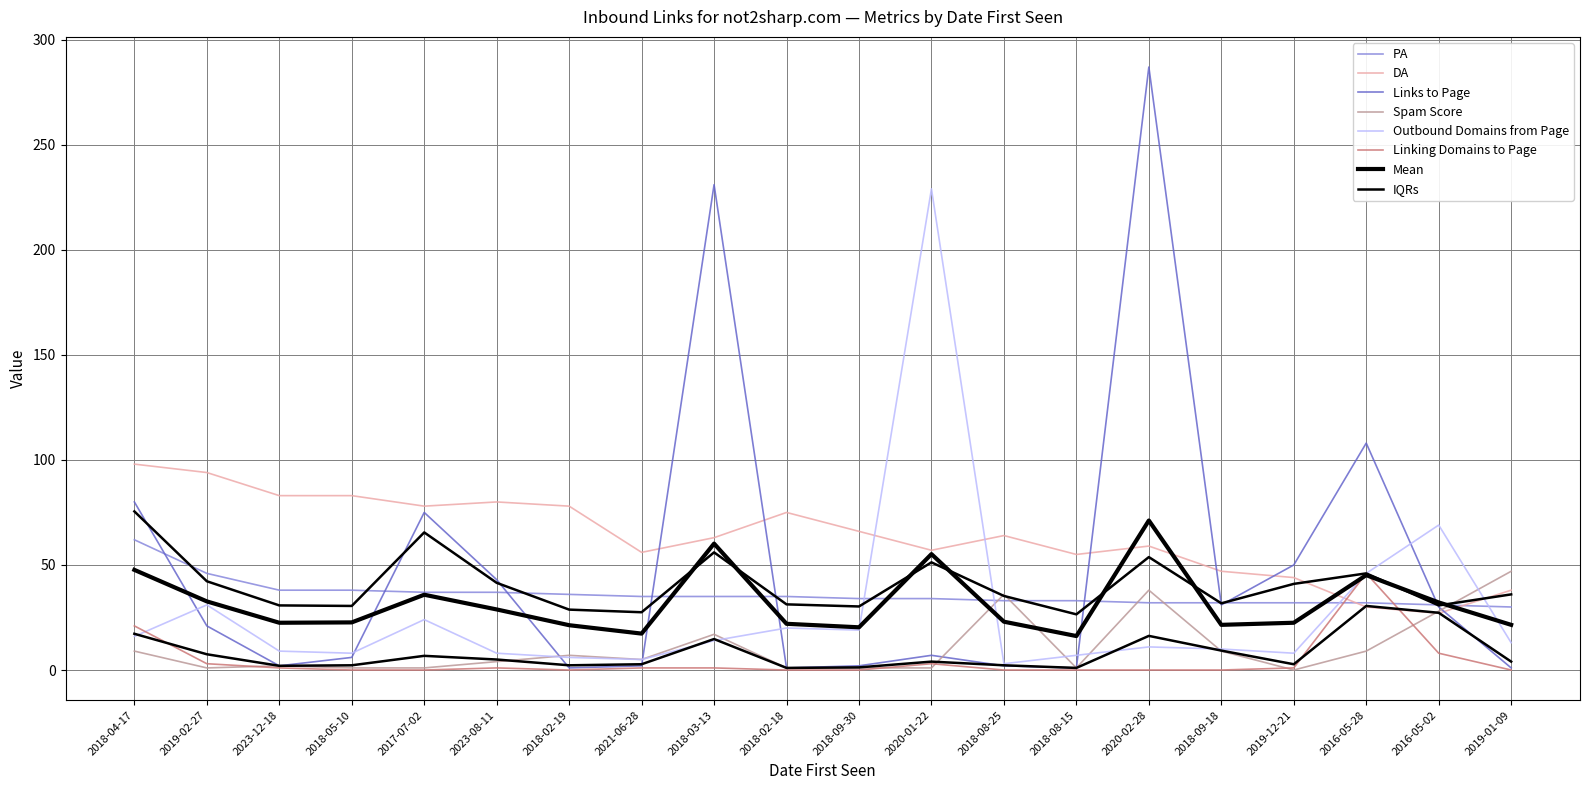

What is the label of the 18th point from the left?

2016-05-28